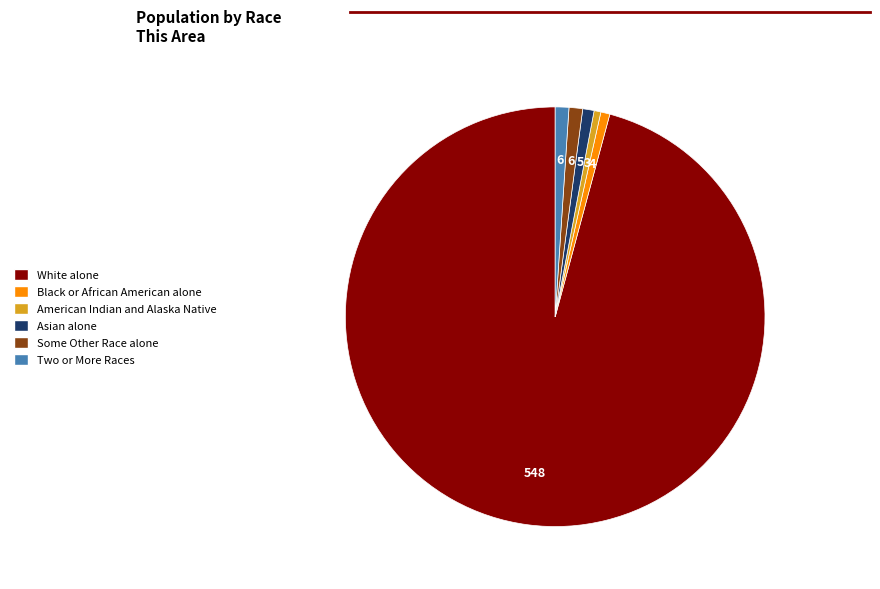

Does any single category account for the majority?

Yes